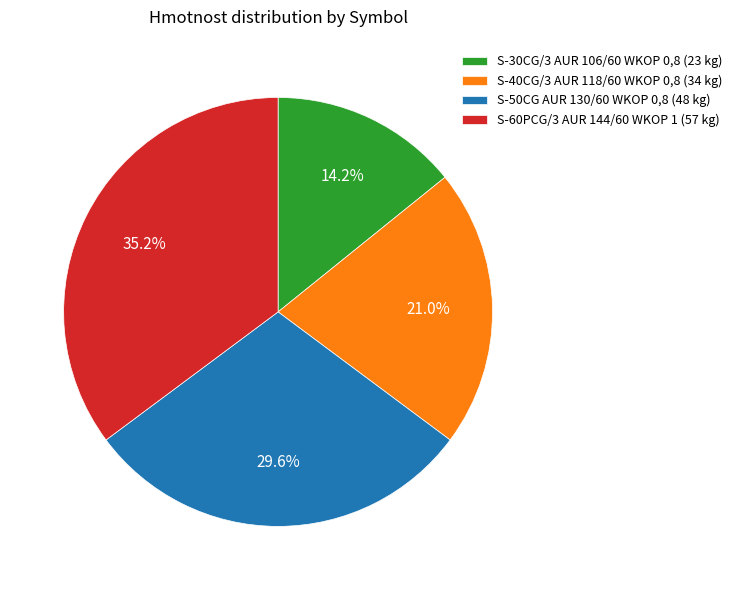

Does any single category account for the majority?

No